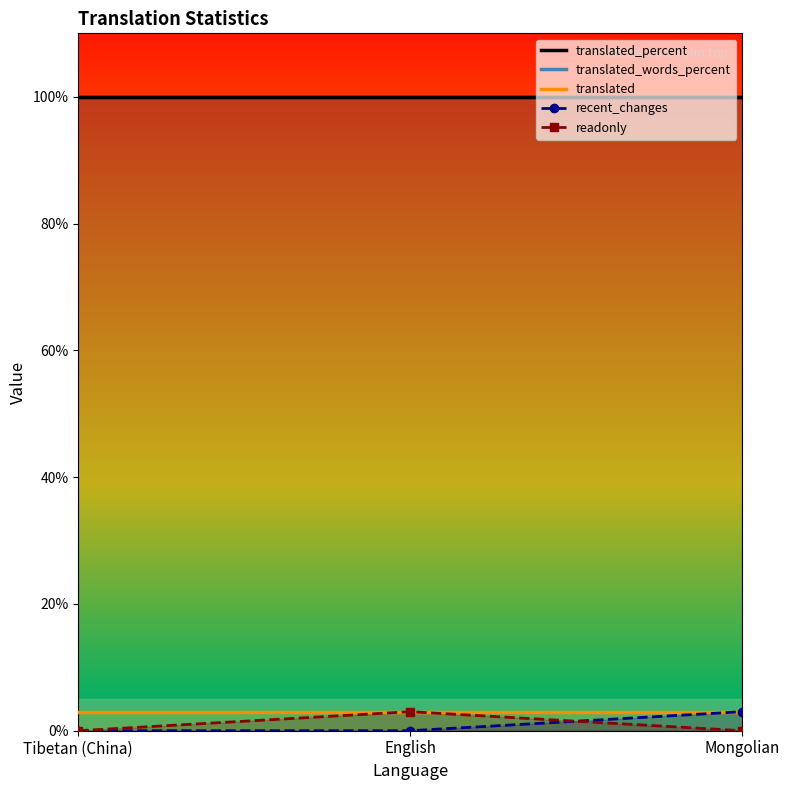

Reading left to right, extract all data points from this chart.

translated_percent: 100	100	100
translated_words_percent: 100	100	100
translated: 3	3	3
recent_changes: 0	0	3
readonly: 0	3	0